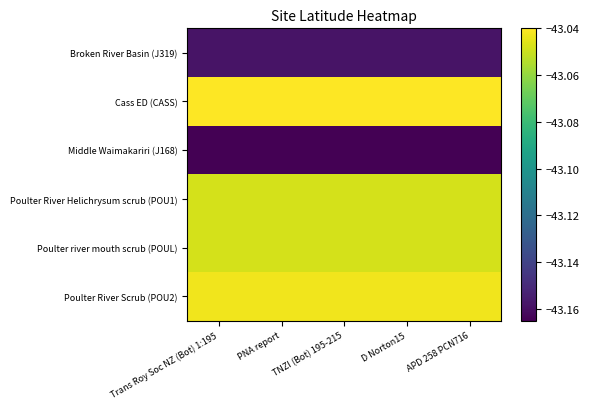

Reading left to right, extract all data points from this chart.

Broken River Basin (J319): Trans Roy Soc NZ (Bot) 1:195=-43.2	PNA report=-43.2	TNZI (Bot) 195-215=-43.2	D Norton15=-43.2	APD 258 PCN716=-43.2
Cass ED (CASS): Trans Roy Soc NZ (Bot) 1:195=-43.0	PNA report=-43.0	TNZI (Bot) 195-215=-43.0	D Norton15=-43.0	APD 258 PCN716=-43.0
Middle Waimakariri (J168): Trans Roy Soc NZ (Bot) 1:195=-43.2	PNA report=-43.2	TNZI (Bot) 195-215=-43.2	D Norton15=-43.2	APD 258 PCN716=-43.2
Poulter River Helichrysum scrub (POU1): Trans Roy Soc NZ (Bot) 1:195=-43.0	PNA report=-43.0	TNZI (Bot) 195-215=-43.0	D Norton15=-43.0	APD 258 PCN716=-43.0
Poulter river mouth scrub (POUL): Trans Roy Soc NZ (Bot) 1:195=-43.0	PNA report=-43.0	TNZI (Bot) 195-215=-43.0	D Norton15=-43.0	APD 258 PCN716=-43.0
Poulter River Scrub (POU2): Trans Roy Soc NZ (Bot) 1:195=-43.0	PNA report=-43.0	TNZI (Bot) 195-215=-43.0	D Norton15=-43.0	APD 258 PCN716=-43.0